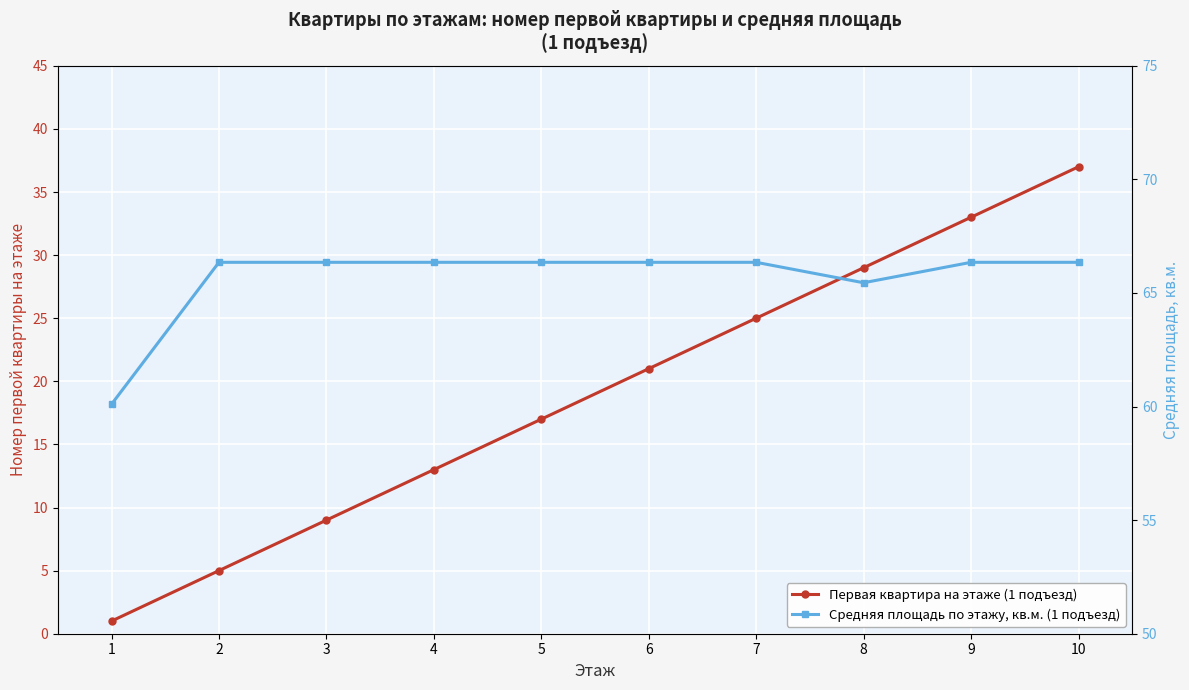

Rank the series by their maximum value, from lowest to highest.

Первая квартира на этаже (1 подъезд), Средняя площадь по этажу, кв.м. (1 подъезд)